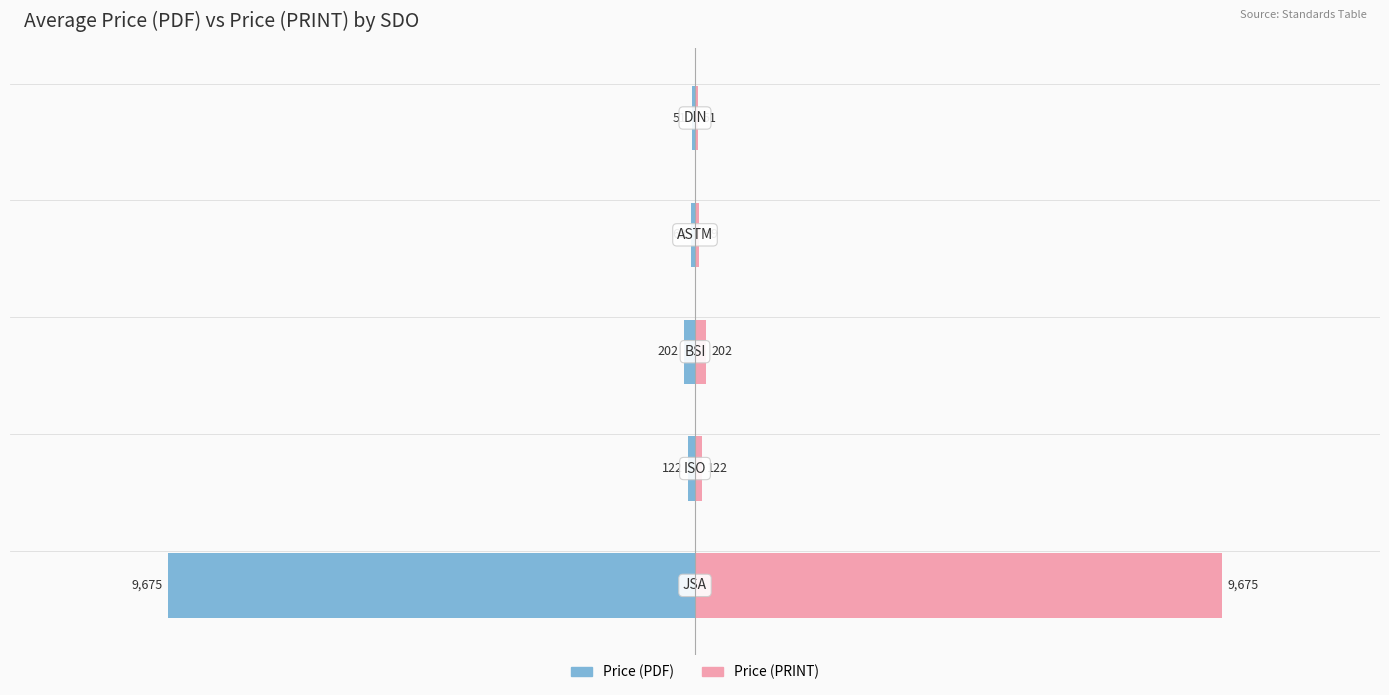

Rank the series by their average value, from lowest to highest.

Price (PDF), Price (PRINT)